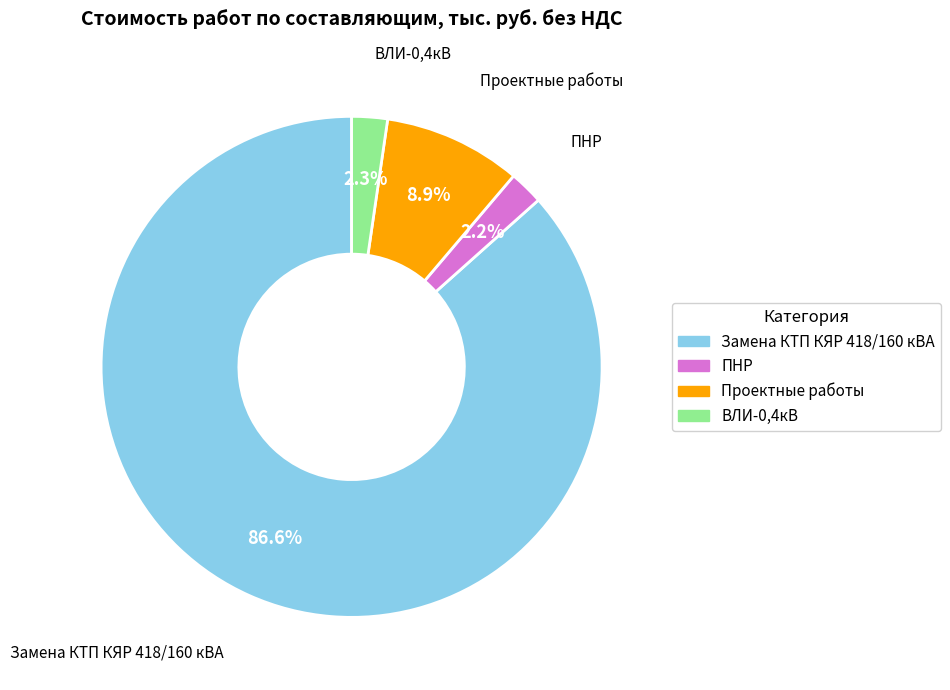

Between ВЛИ-0,4кВ and Проектные работы, which is larger?

Проектные работы